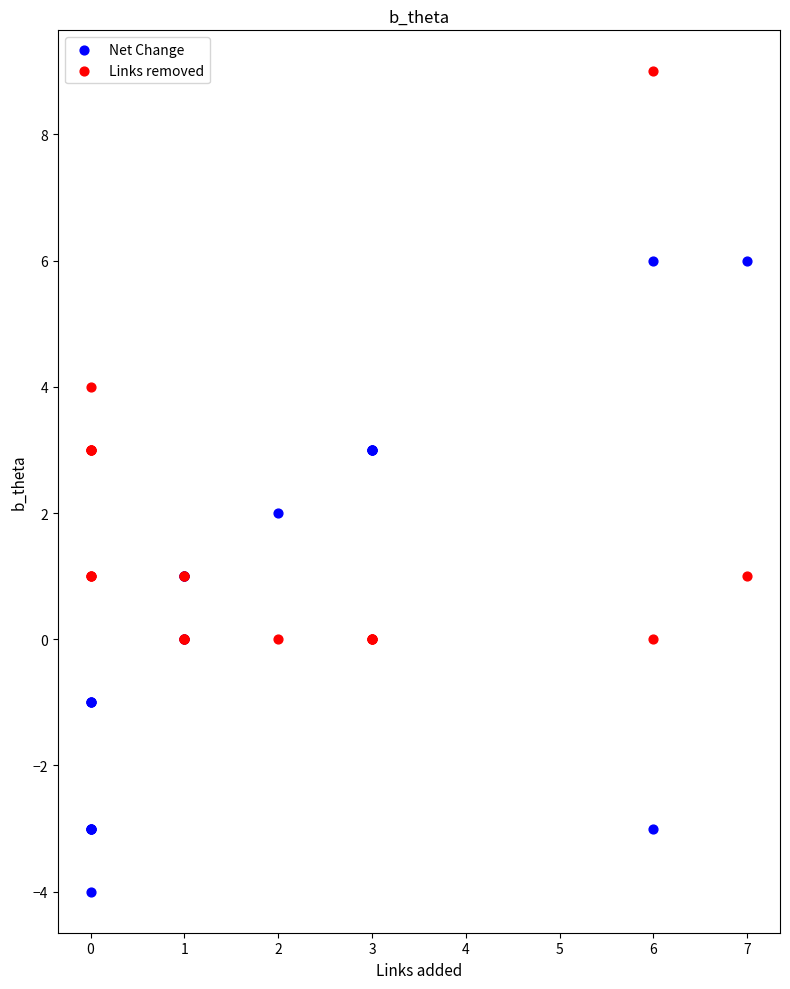

Which series reaches the minimum Y coordinate?

Net Change